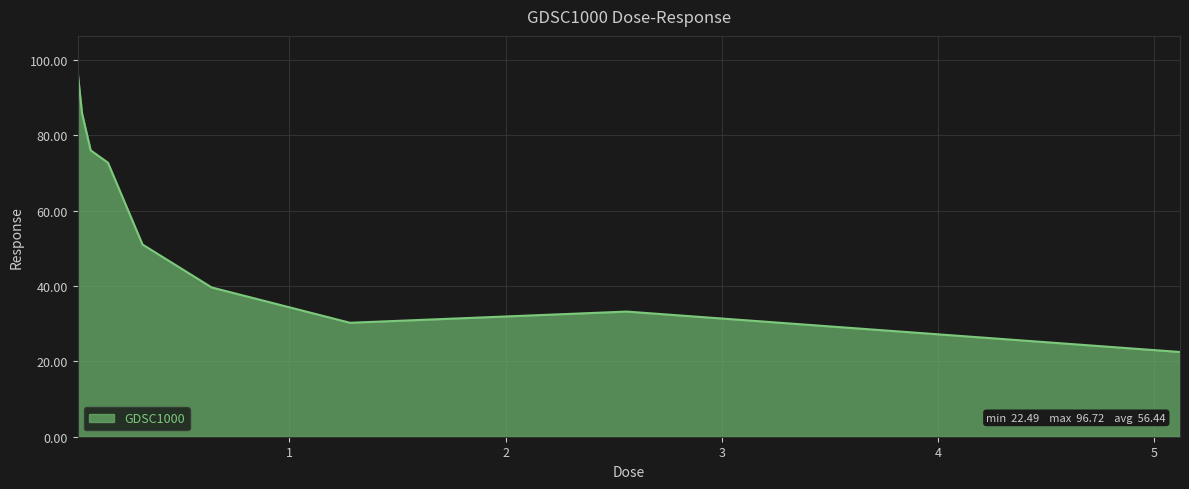

Reading left to right, extract all data points from this chart.

96.7	85.9	76.0	72.7	51.0	39.6	30.2	33.2	22.5